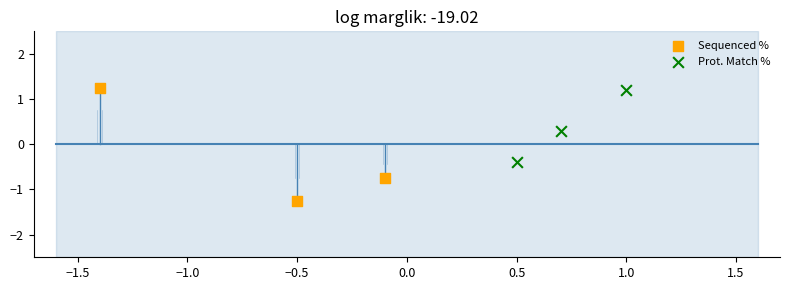

Which series has the widest spread of Y values?

Sequenced %